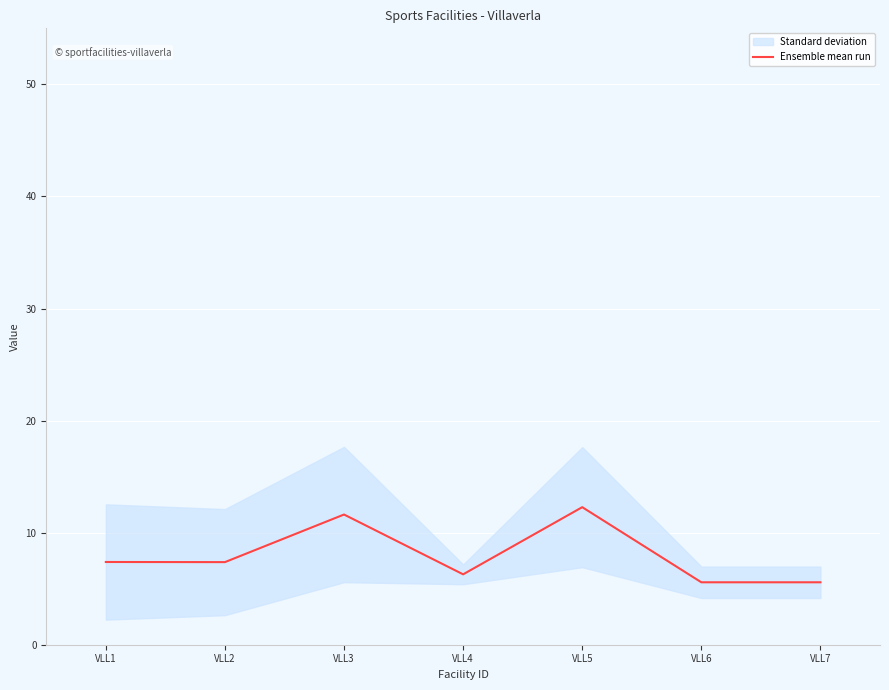

At which category does the data reach its first local peak?

VLL3